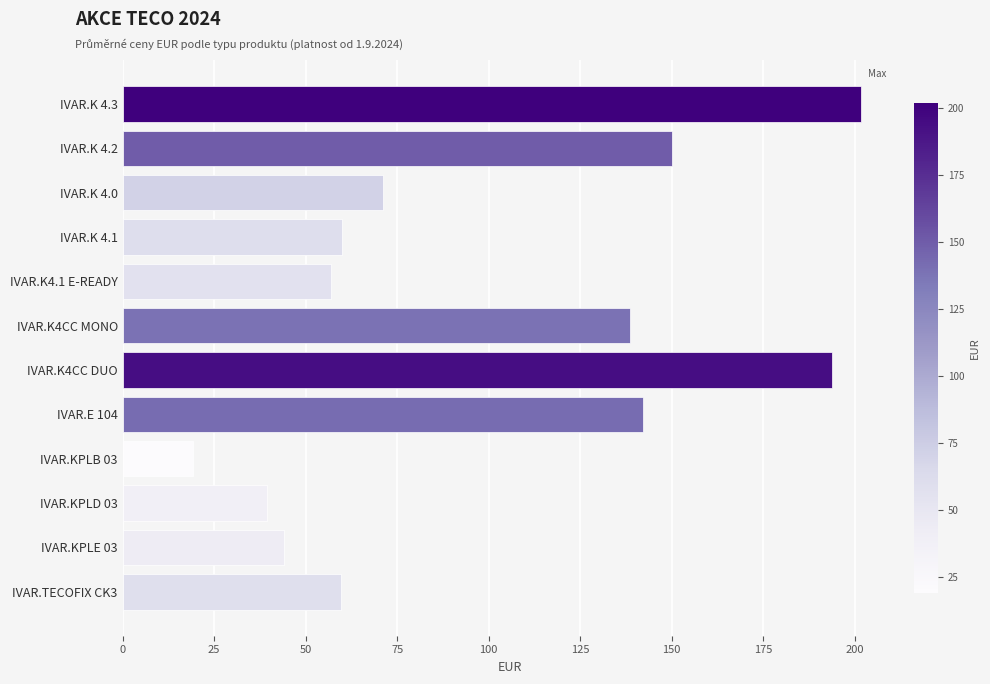

The value at IVAR.KPLB 03 is 19.3. True or false?

True